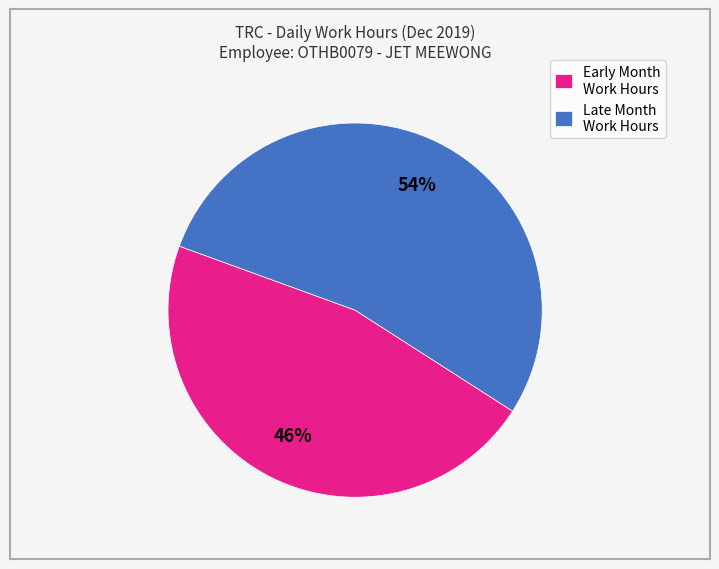

Combined, do Late Month Work Hours and Early Month Work Hours account for over 50%?

Yes